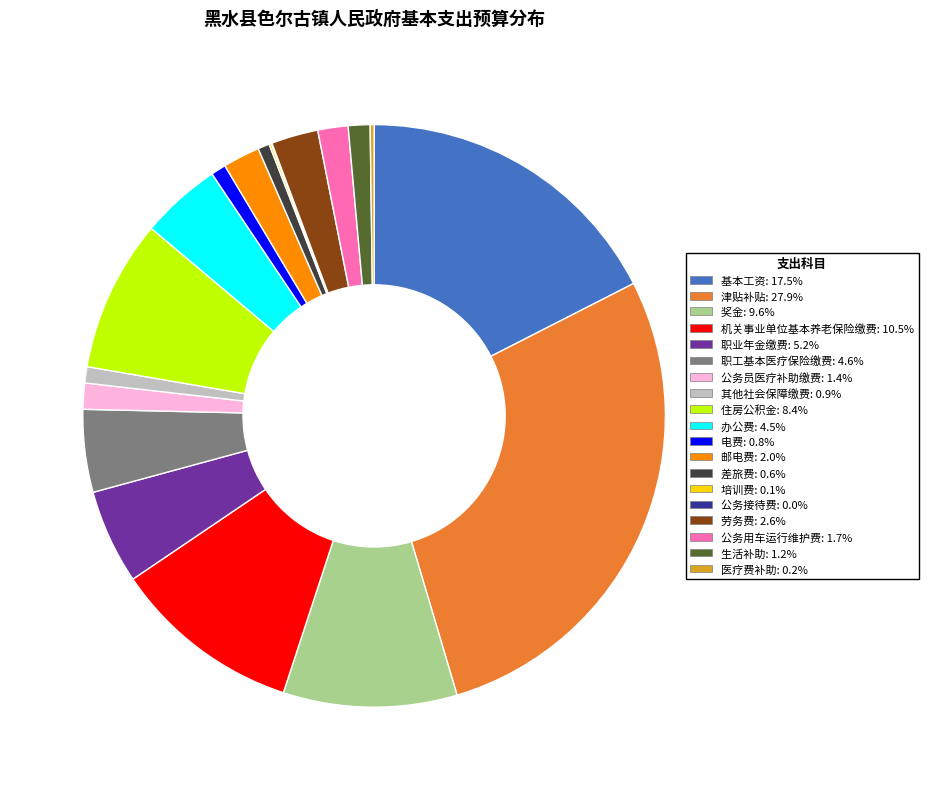

What is the largest slice in the pie chart?

津贴补贴